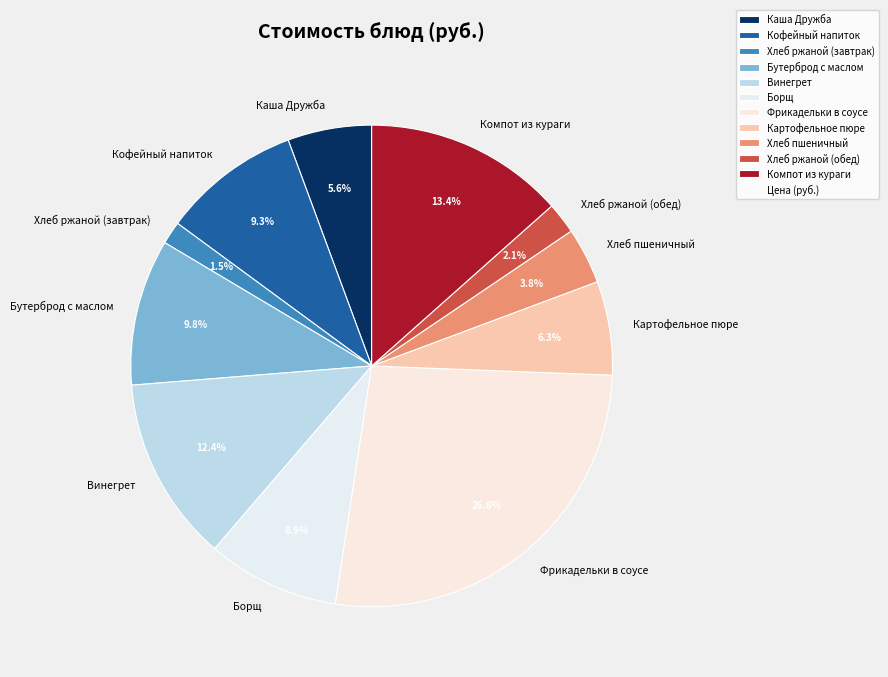

What percentage is the Винегрет slice, to the nearest percent?

12%